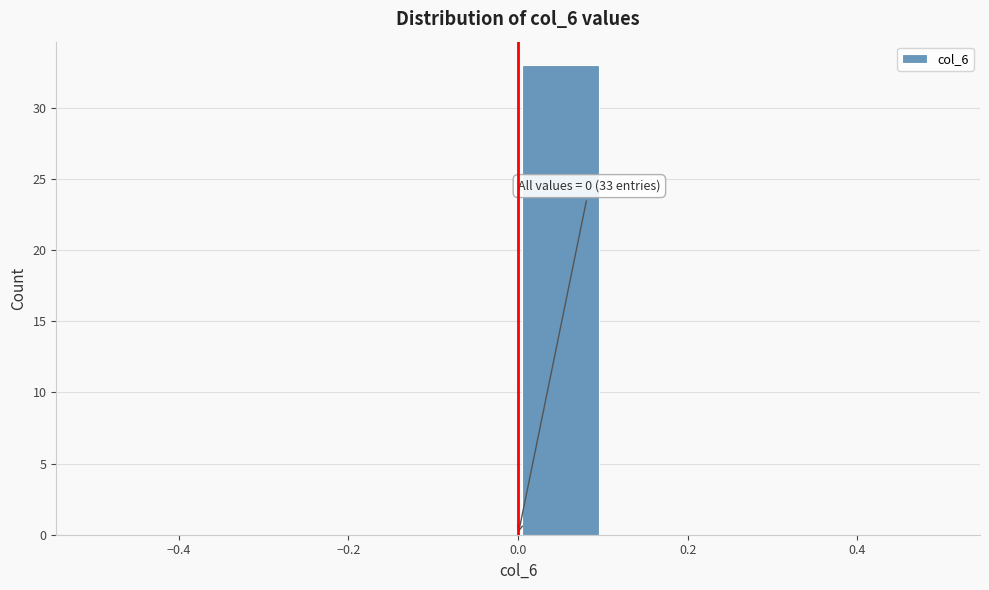

Over which range of the x-axis is the bar tallest?

0.0 to 0.1